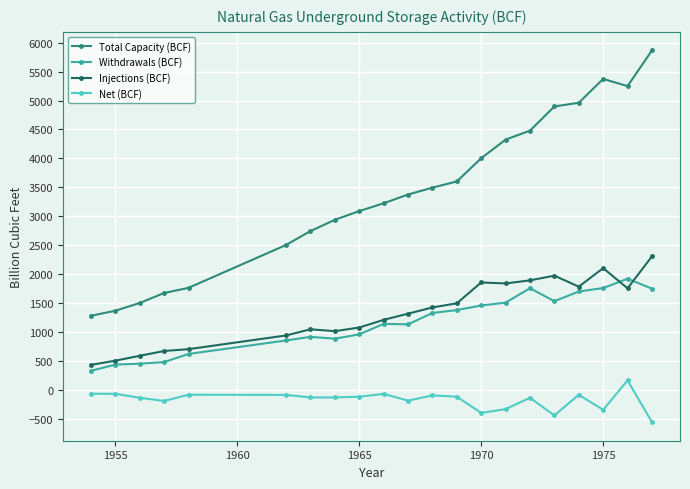

What is the value of the Total Capacity (BCF) point at the 20th from the left?

5250.0